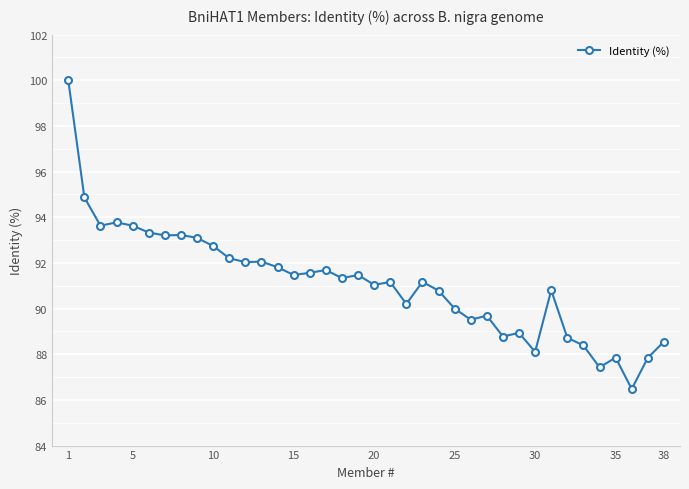

Does the chart have visible grid lines?

Yes